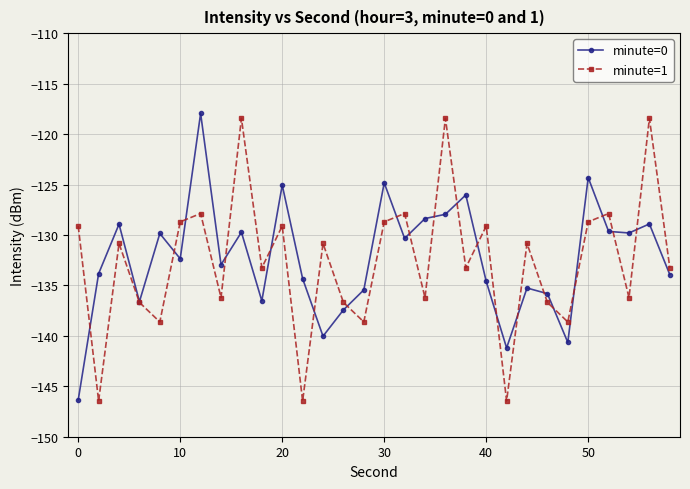

What is the value of the minute=0 point at the 14th from the left?

-137.4